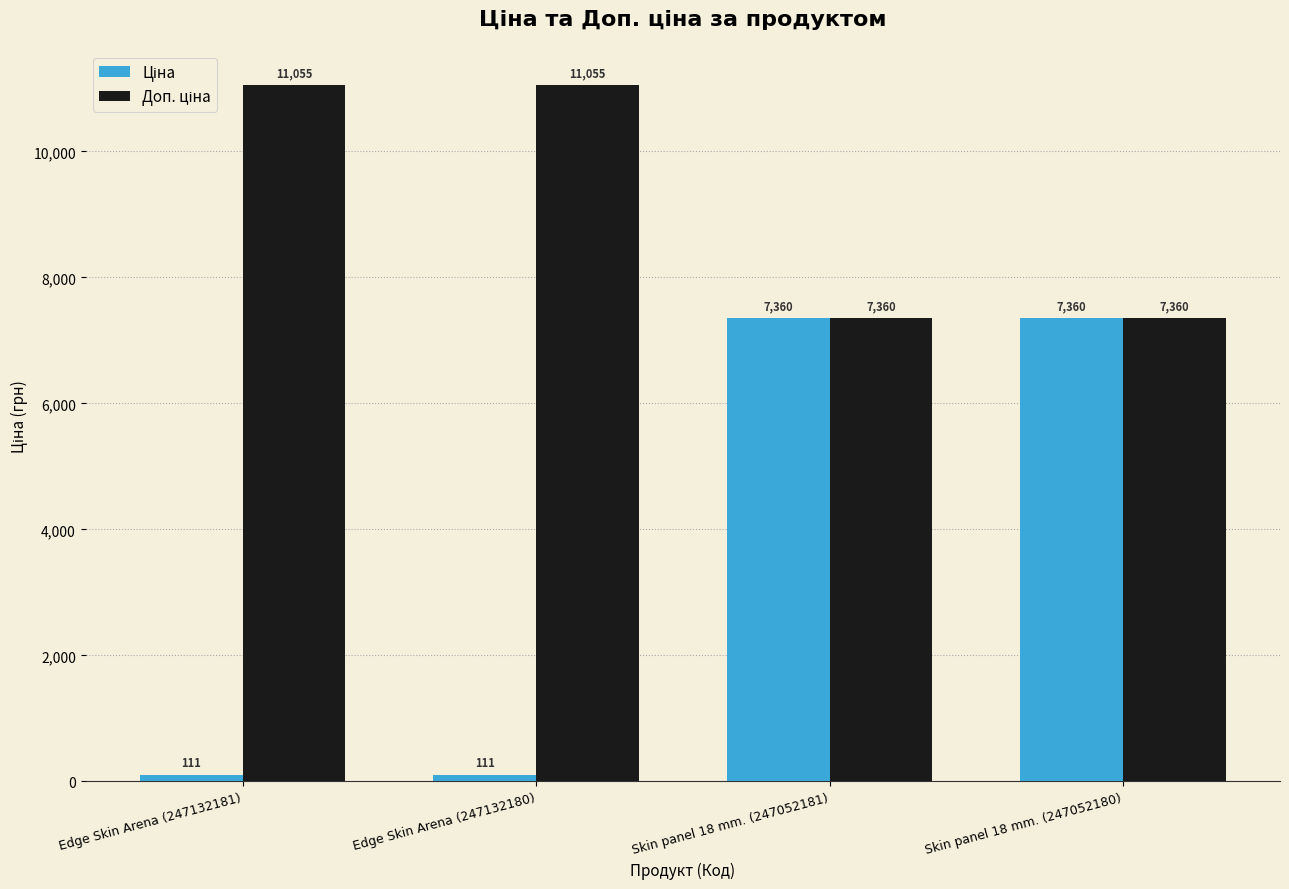

At how many categories does at least one series exceed 2722?

4